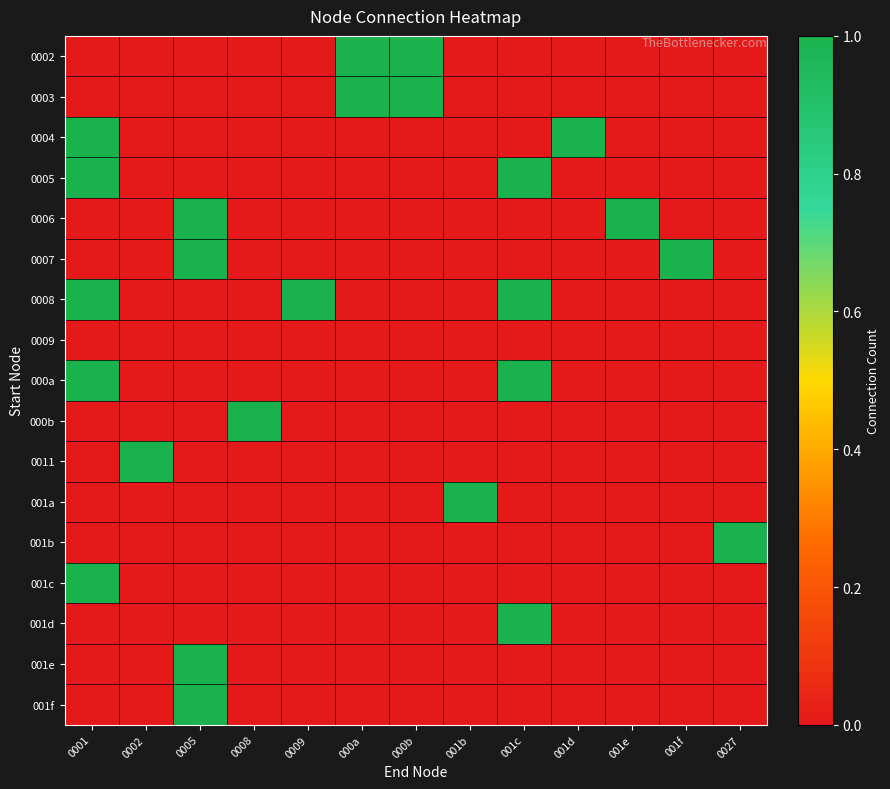

How many data points does each series have?

13